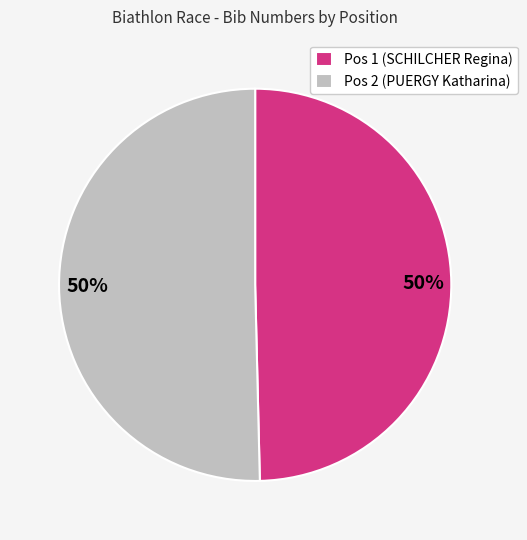

What is the ratio of the value at Pos 2 (PUERGY Katharina) to the value at Pos 1 (SCHILCHER Regina)?

1.0